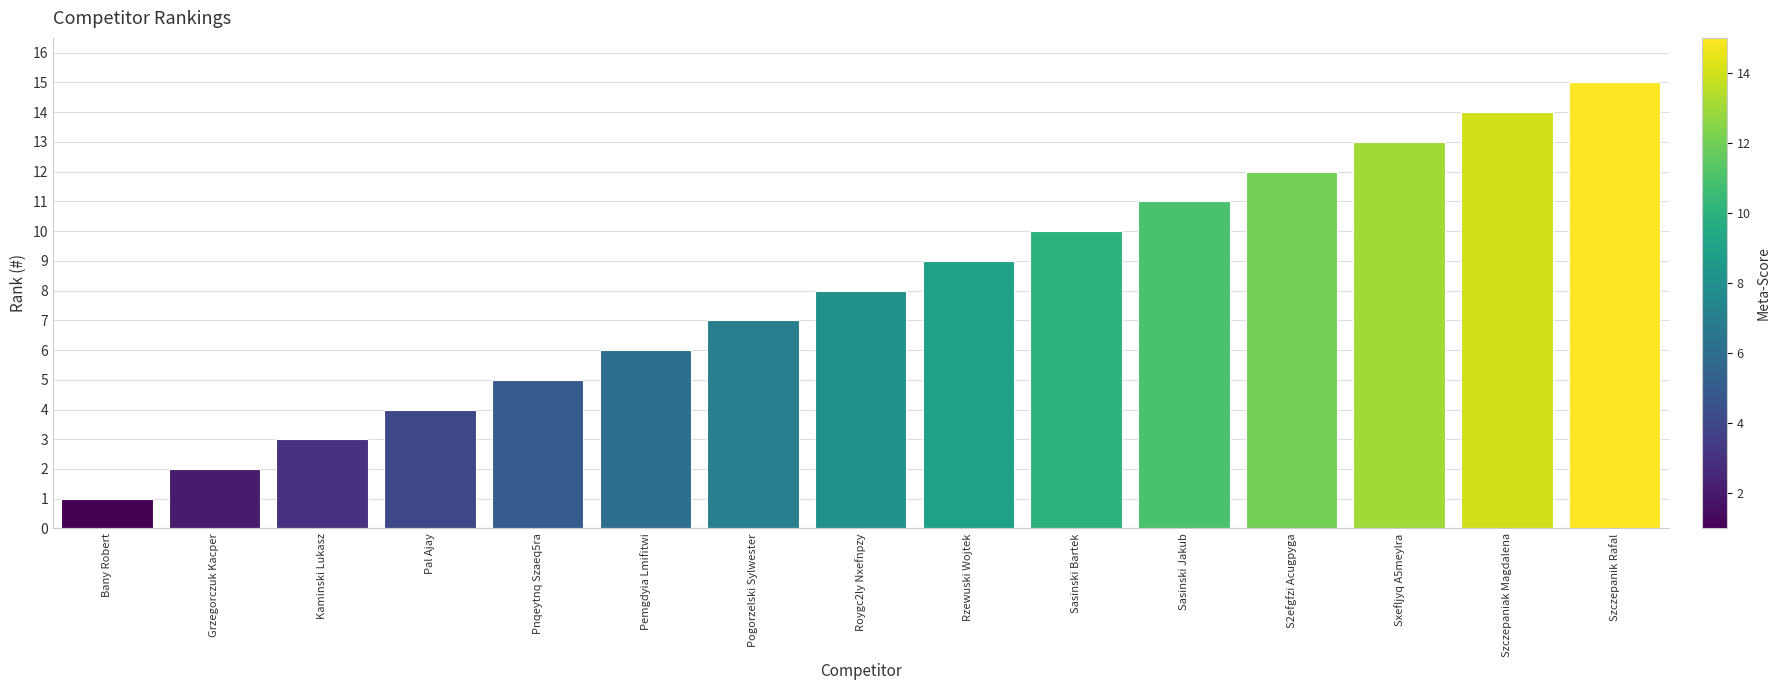

True or false: the data shows 7 at Pal Ajay.

False